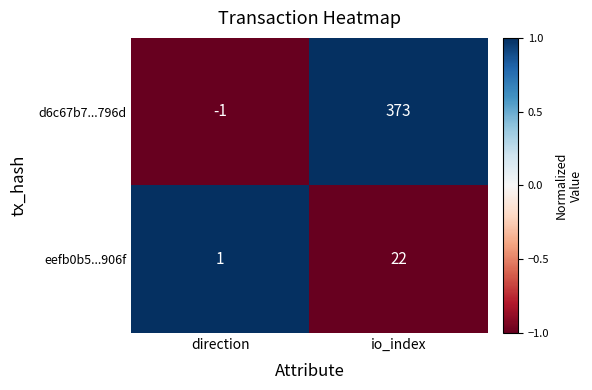

The d6c67b7...796d series shows -2 at direction. True or false?

False